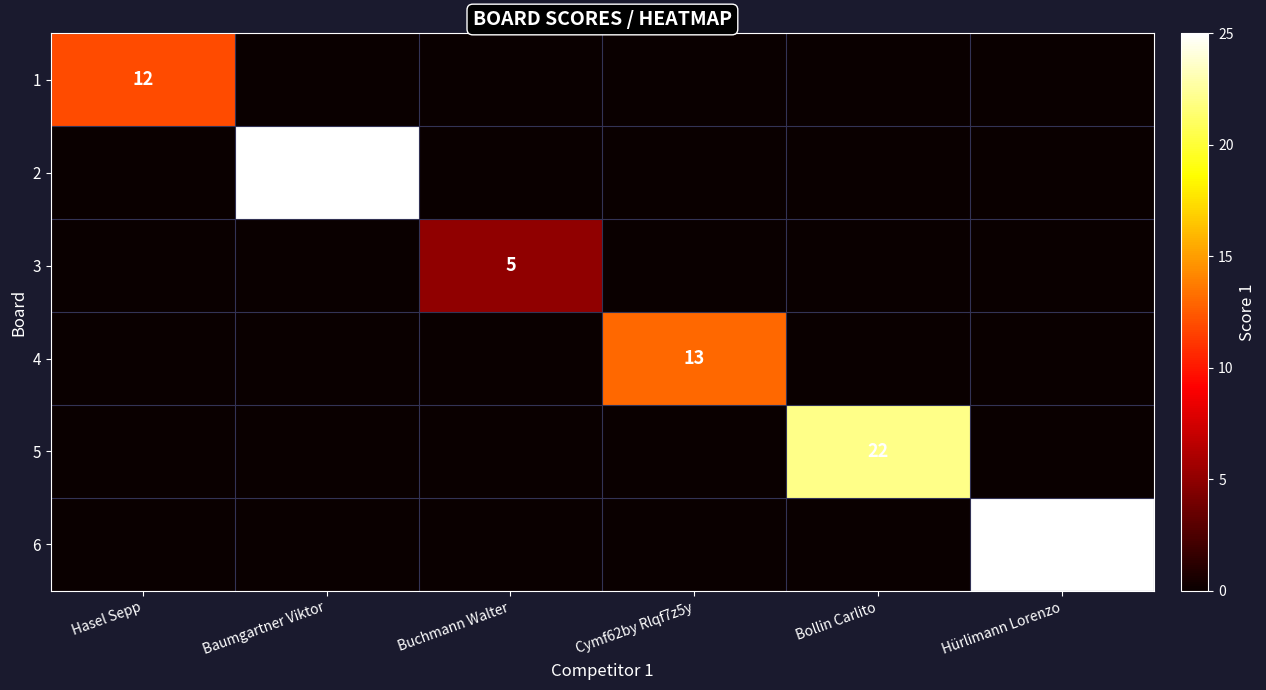

Between Bollin Carlito and Buchmann Walter, which is larger?

Bollin Carlito